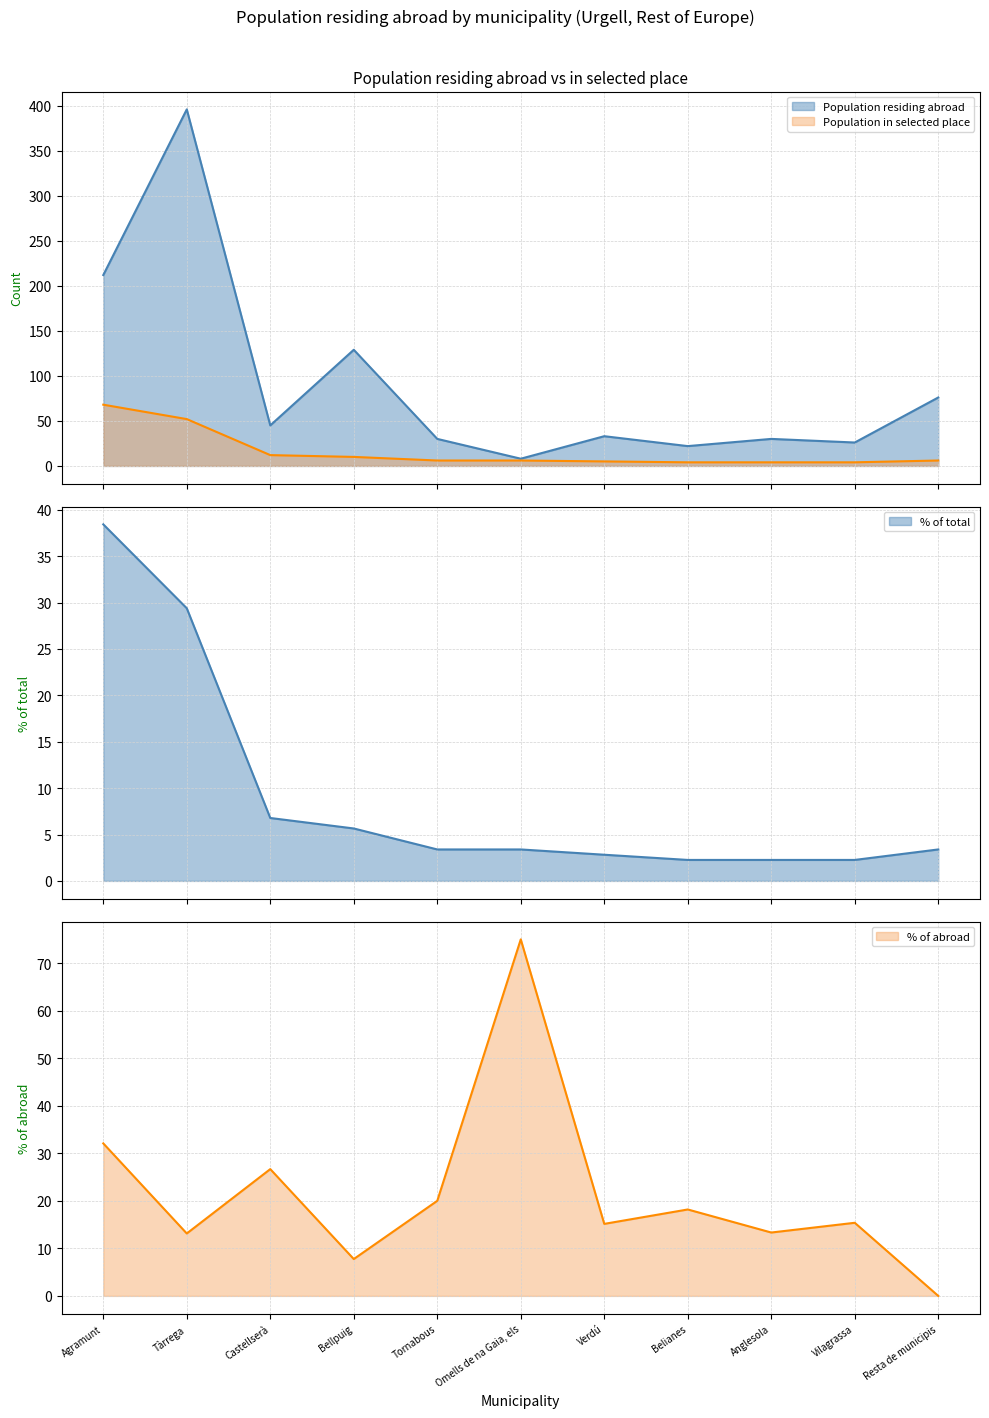

Which series changed the most between Verdú and Belianes?

Population residing abroad